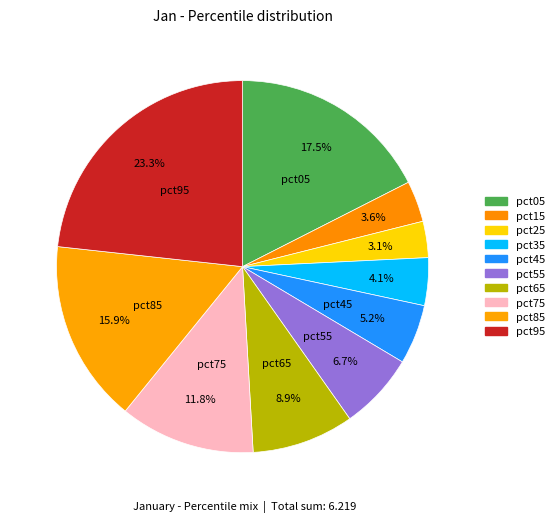

What is the change in value from pct55 to pct95?

+1.0